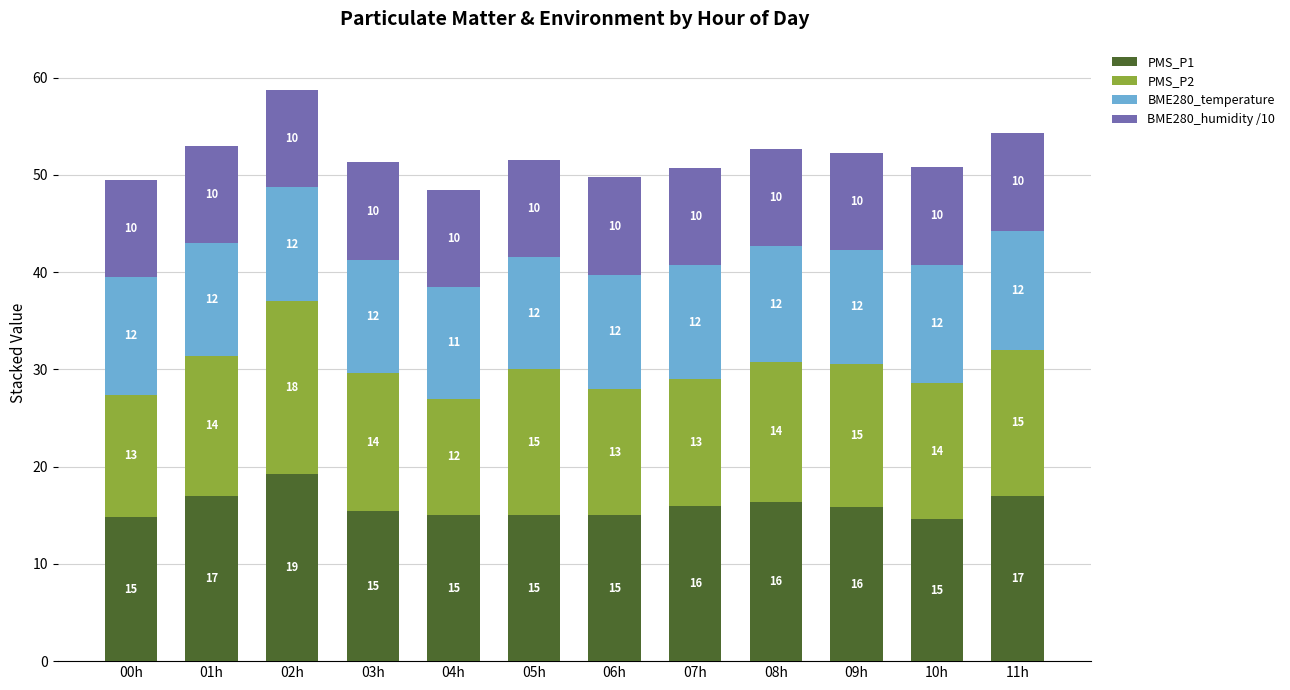

What is the average value of the PMS_P1 series?

15.9